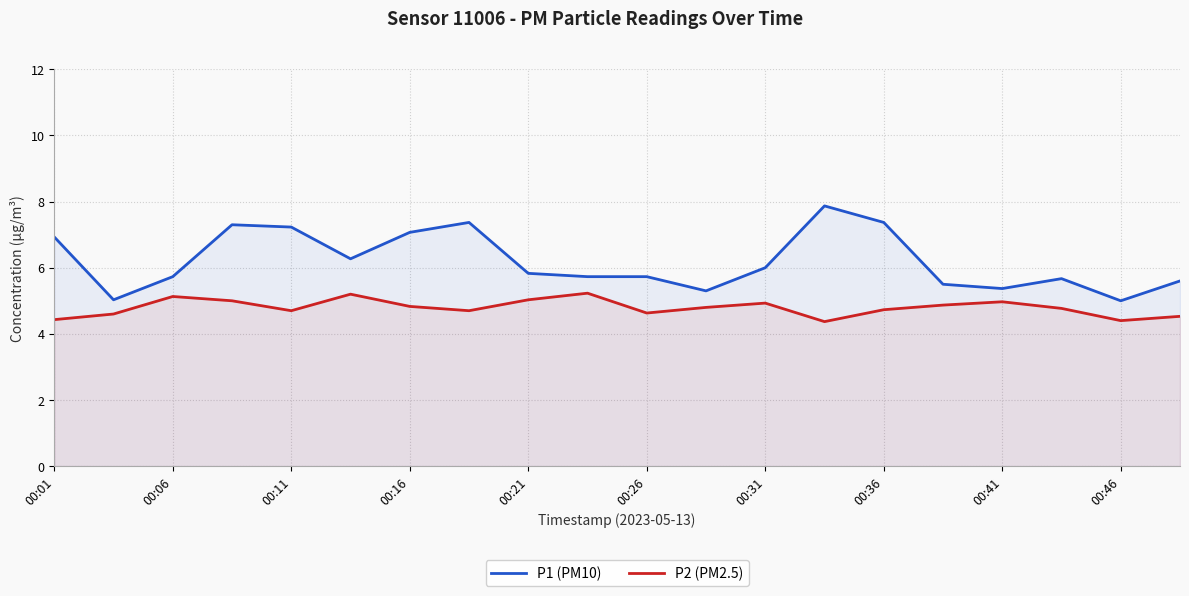

True or false: P1 (PM10) and P2 (PM2.5) intersect in this chart.

False